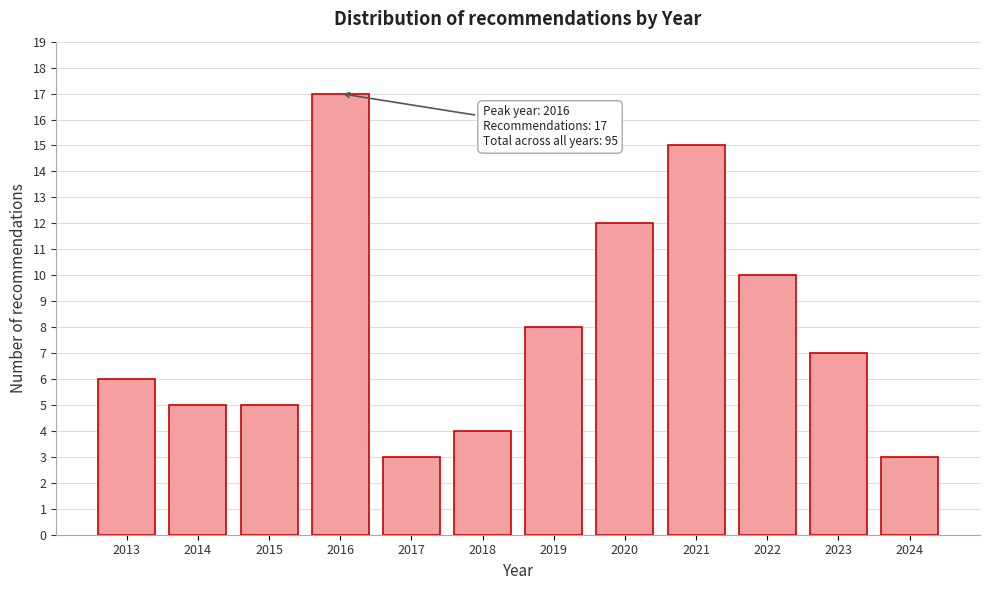

Reading right to left, extract all data points from this chart.

2024=3	2023=7	2022=10	2021=15	2020=12	2019=8	2018=4	2017=3	2016=17	2015=5	2014=5	2013=6